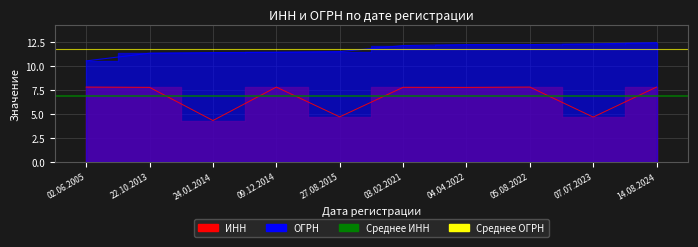

Count the number of categories in the chart.

10